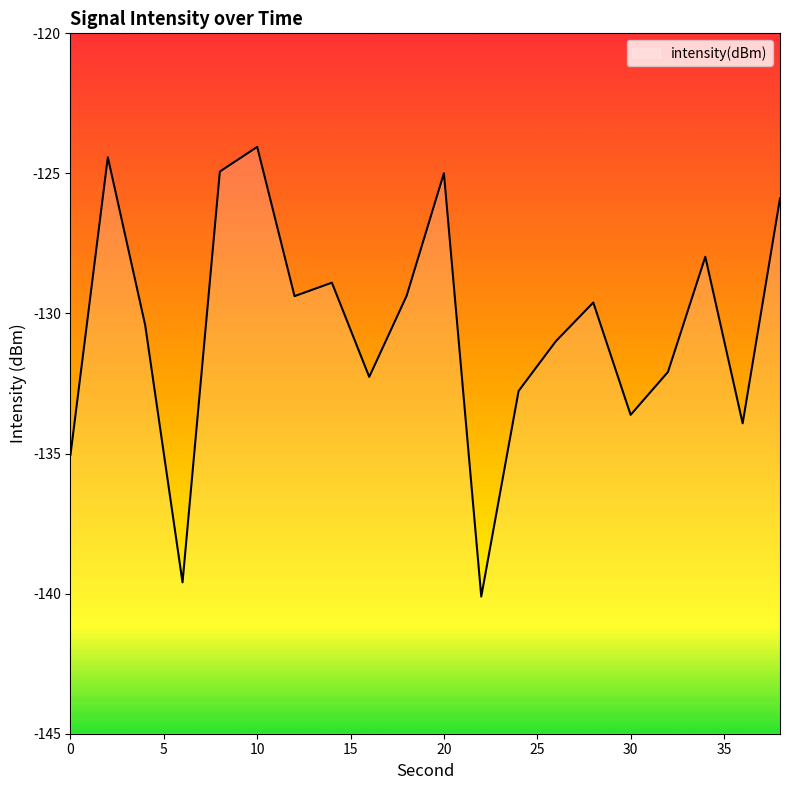

How many series are shown in this chart?

1